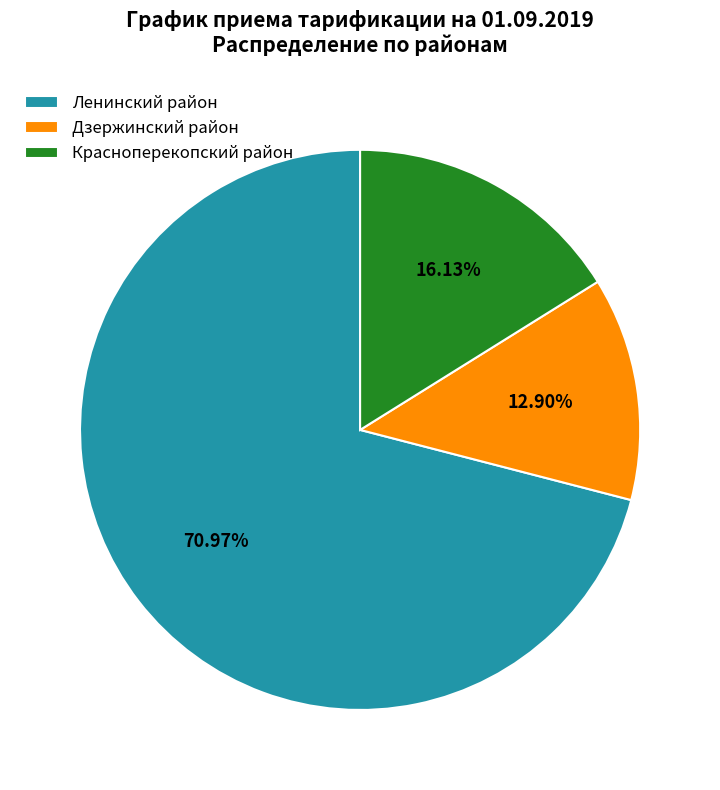

Combined, what portion of the pie is Ленинский район and Дзержинский район?

83.9%